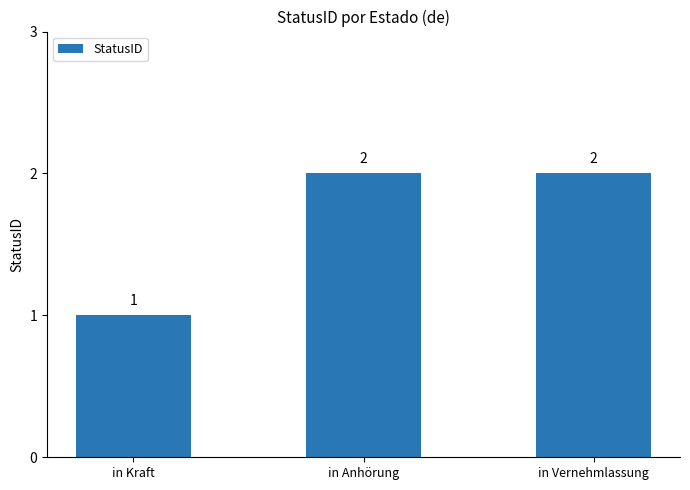

Reading left to right, list all the values displayed in this chart.

1	2	2